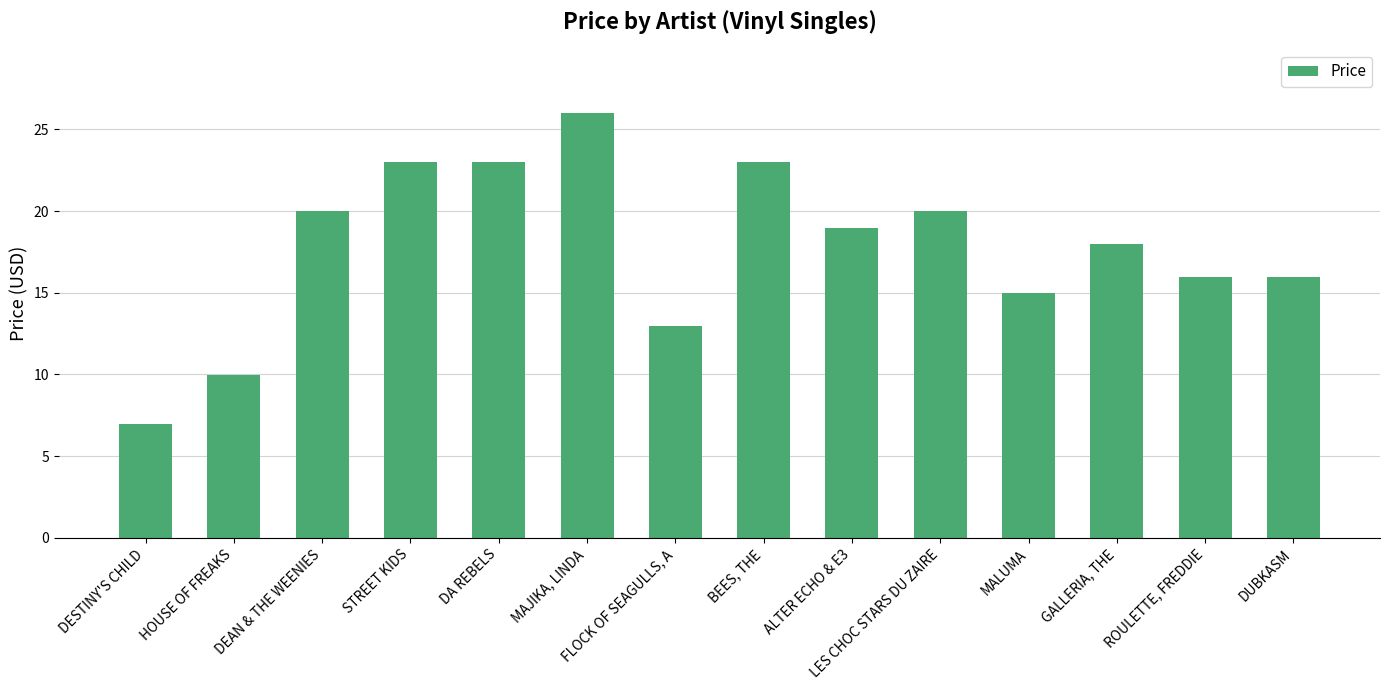

How many bars are there in total?

14